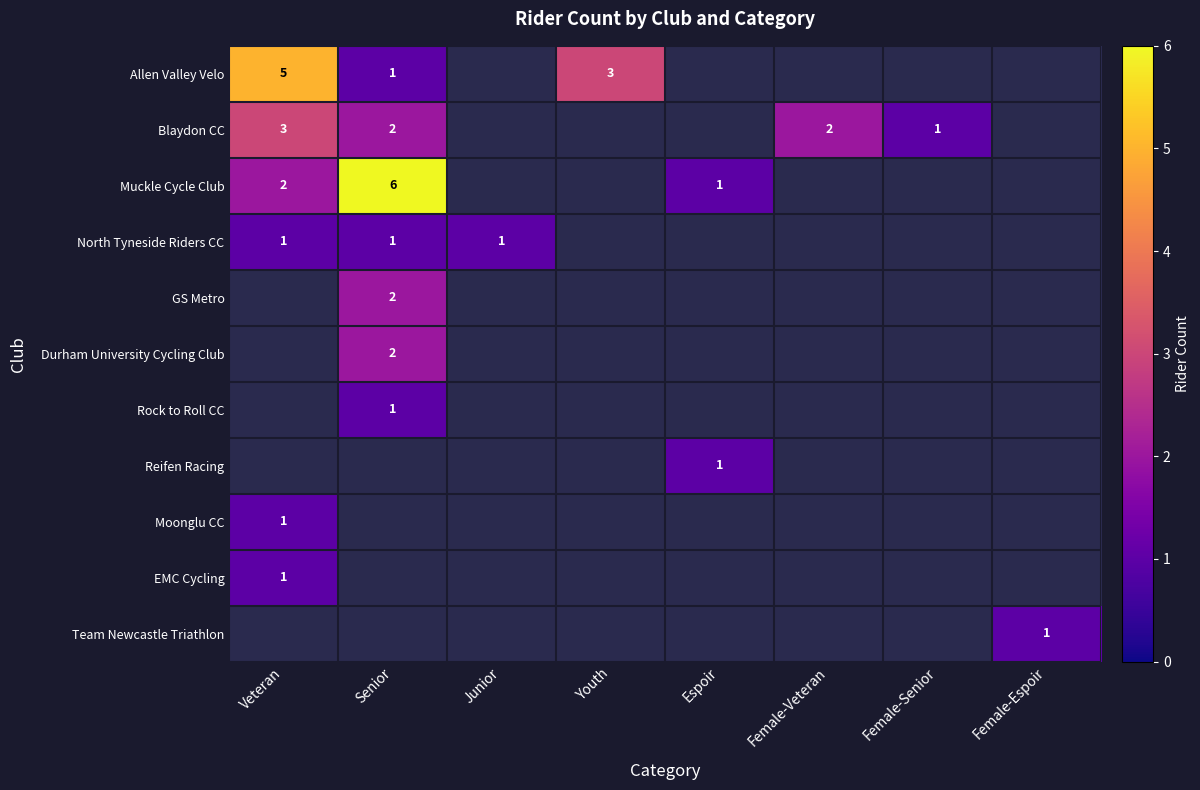

The value of North Tyneside Riders CC at Veteran is 1. True or false?

True